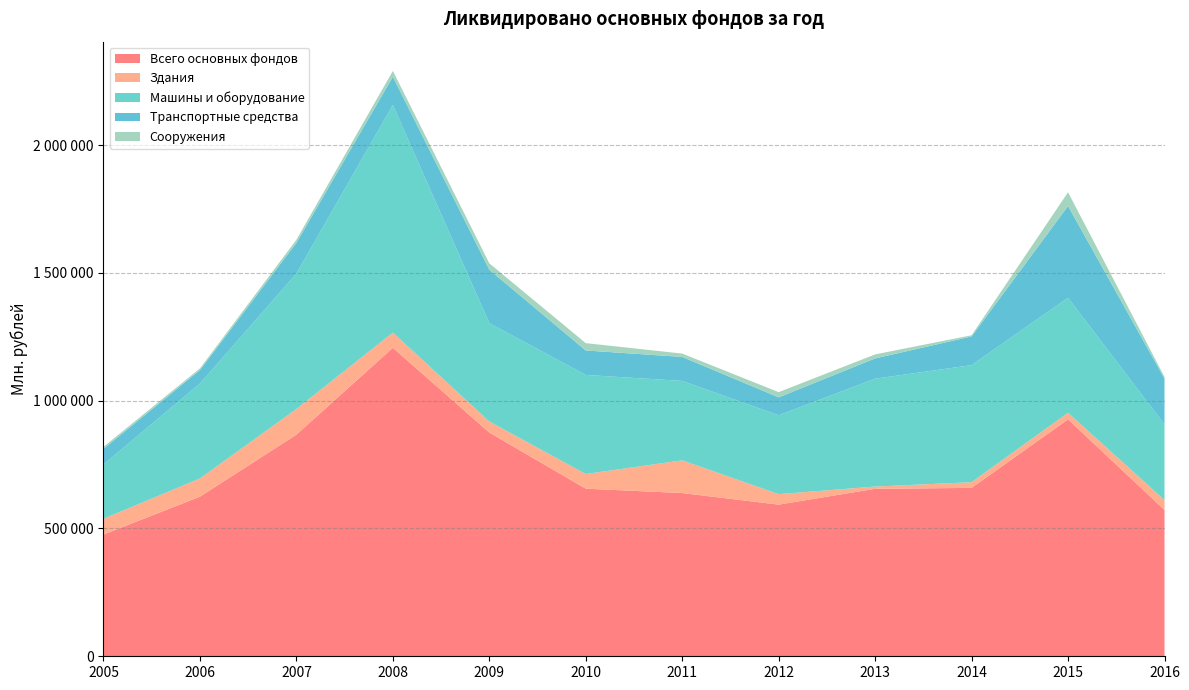

Reading left to right, transcribe all the data shown in this chart.

Всего основных фондов: 2005=476307	2006=624554	2007=867092	2008=1206941	2009=875430	2010=655794	2011=638622	2012=593392	2013=655291	2014=658895	2015=926935	2016=572416
Здания: 2005=61813	2006=71271	2007=100449	2008=59679	2009=43251	2010=57426	2011=128003	2012=40984	2013=8797	2014=22317	2015=25993	2016=38803
Машины и оборудование: 2005=212408	2006=371148	2007=530123	2008=890551	2009=385029	2010=387515	2011=310862	2012=308680	2013=421986	2014=457962	2015=449696	2016=296006
Транспортные средства: 2005=61292	2006=52925	2007=120002	2008=110399	2009=208692	2010=95786	2011=93802	2012=70066	2013=79395	2014=112251	2015=359341	2016=179080
Сооружения: 2005=7666	2006=6607	2007=12156	2008=22702	2009=25014	2010=28727	2011=13058	2012=20370	2013=15653	2014=4677	2015=53542	2016=6819